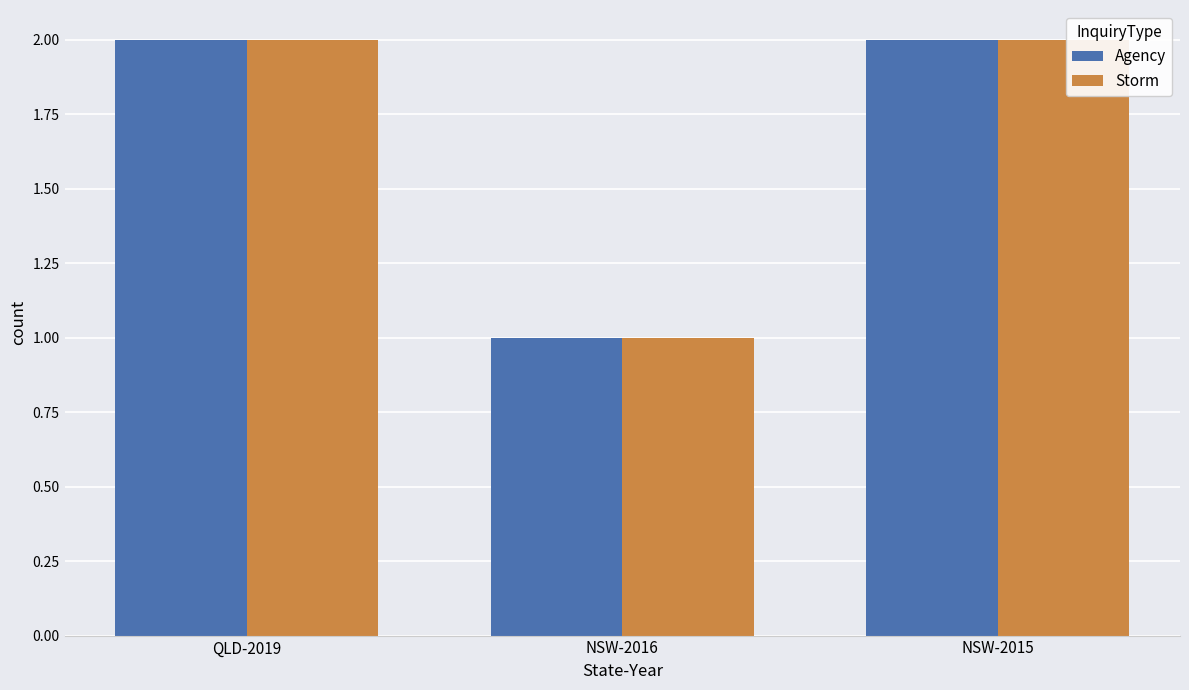

What is the minimum value for Agency?

1